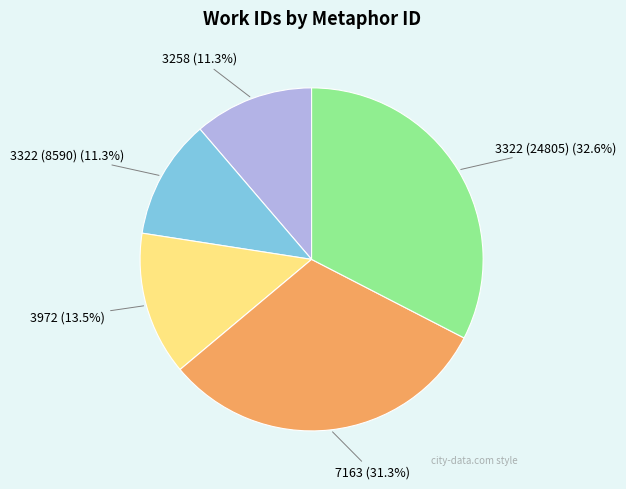

To the nearest percent, what is the average slice percentage?

20%